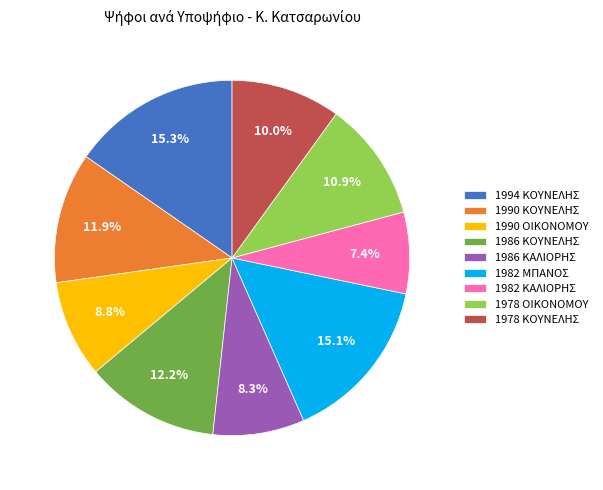

Which slice is the smallest?

1982 ΚΑΛΙΟΡΗΣ